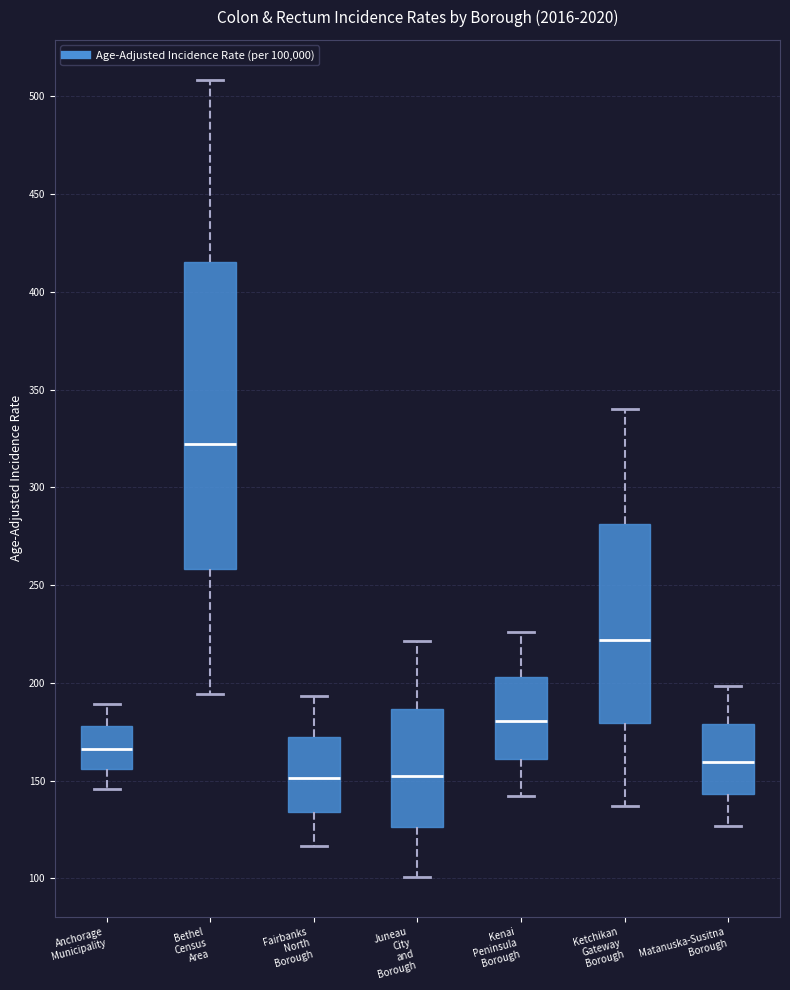

Reading left to right, transcribe this box plot: for each box, give where its median line is, the range the box spans, and where its two whiskers end, as read against the y-axis. The values are not printed on the chart, so give them approximately, as read against the axis.

Anchorage Municipality: median 165, box 155 to 180, whiskers 145 to 190
Bethel Census Area: median 320, box 260 to 415, whiskers 195 to 510
Fairbanks North Borough: median 150, box 135 to 170, whiskers 115 to 195
Juneau City and Borough: median 150, box 125 to 185, whiskers 100 to 220
Kenai Peninsula Borough: median 180, box 160 to 205, whiskers 140 to 225
Ketchikan Gateway Borough: median 220, box 180 to 280, whiskers 135 to 340
Matanuska-Susitna Borough: median 160, box 145 to 180, whiskers 125 to 200